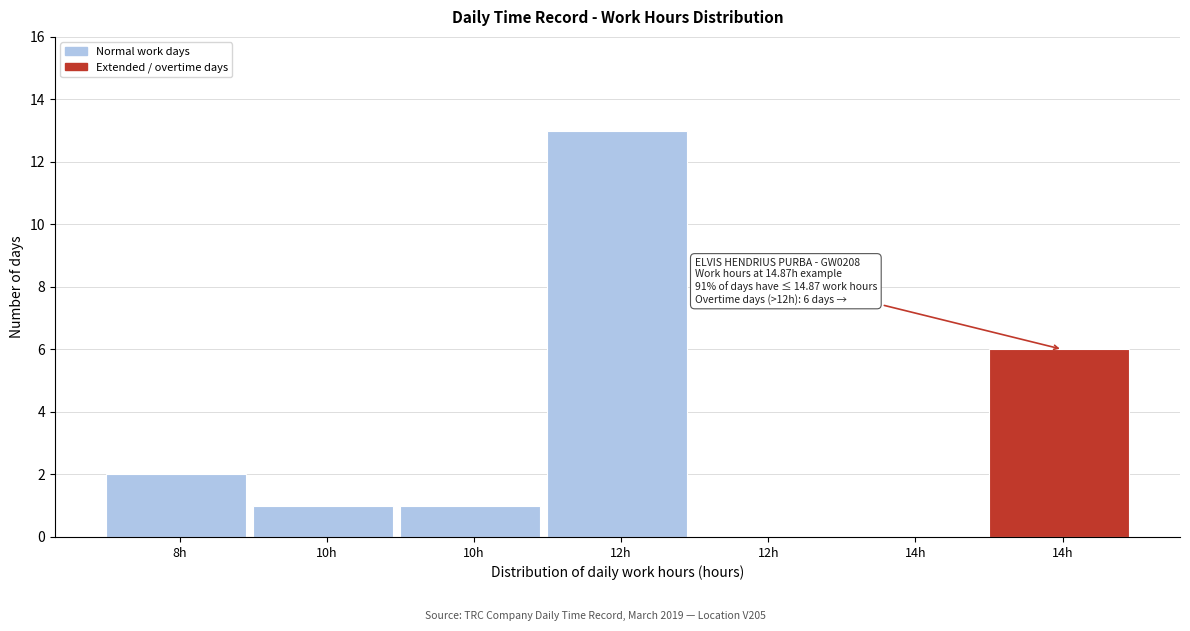

Are the bars horizontal?

No